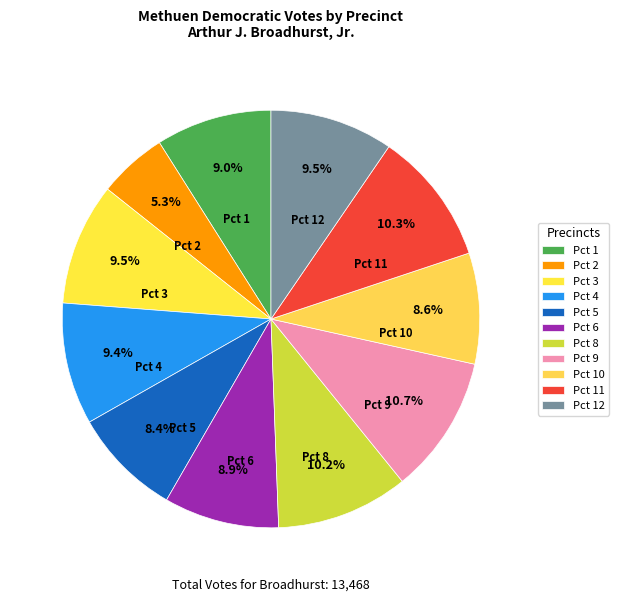

Which slice is the smallest?

Pct 2